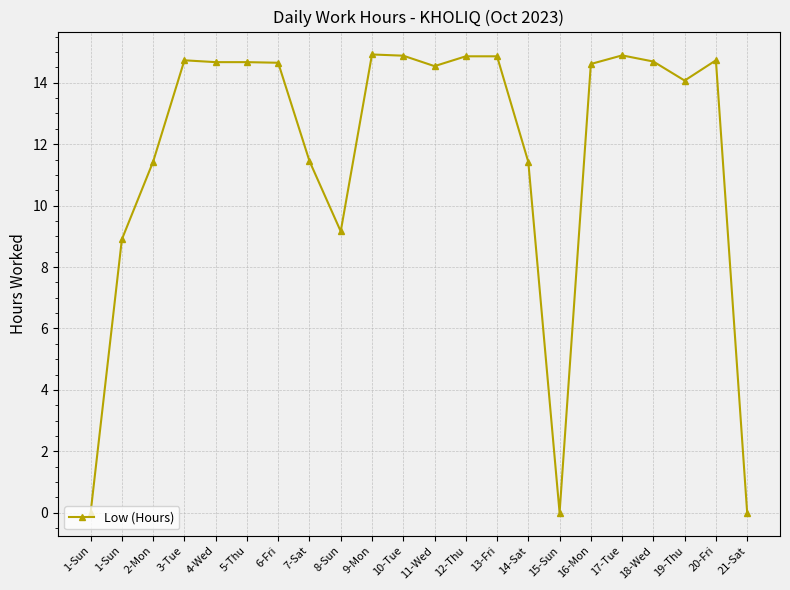

List the labels in order of value, smallest first.

1-Sun, 15-Sun, 21-Sat, 1-Sun, 8-Sun, 14-Sat, 2-Mon, 7-Sat, 19-Thu, 11-Wed, 16-Mon, 6-Fri, 4-Wed, 5-Thu, 18-Wed, 3-Tue, 20-Fri, 12-Thu, 13-Fri, 10-Tue, 17-Tue, 9-Mon